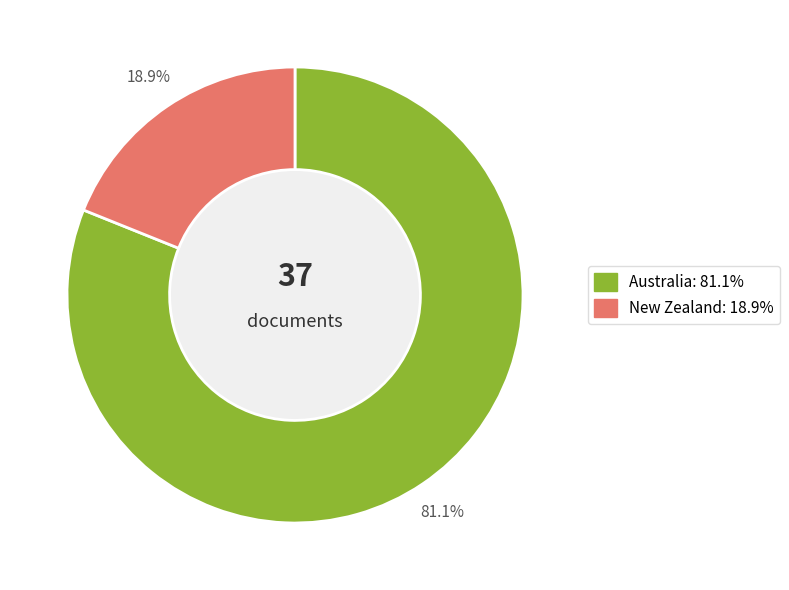

What percentage do New Zealand and Australia together represent?

100.0%